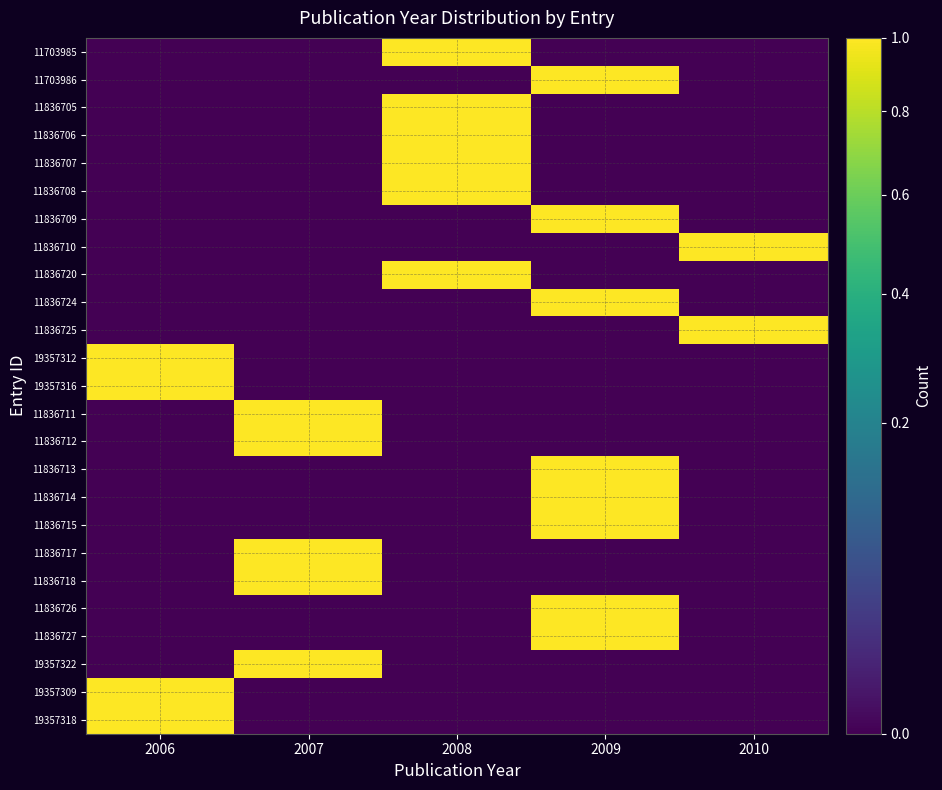

At 2009, list the series in order from largest to smallest.

11703986, 11836709, 11836724, 11836713, 11836714, 11836715, 11836726, 11836727, 11703985, 11836705, 11836706, 11836707, 11836708, 11836710, 11836720, 11836725, 19357312, 19357316, 11836711, 11836712, 11836717, 11836718, 19357322, 19357309, 19357318